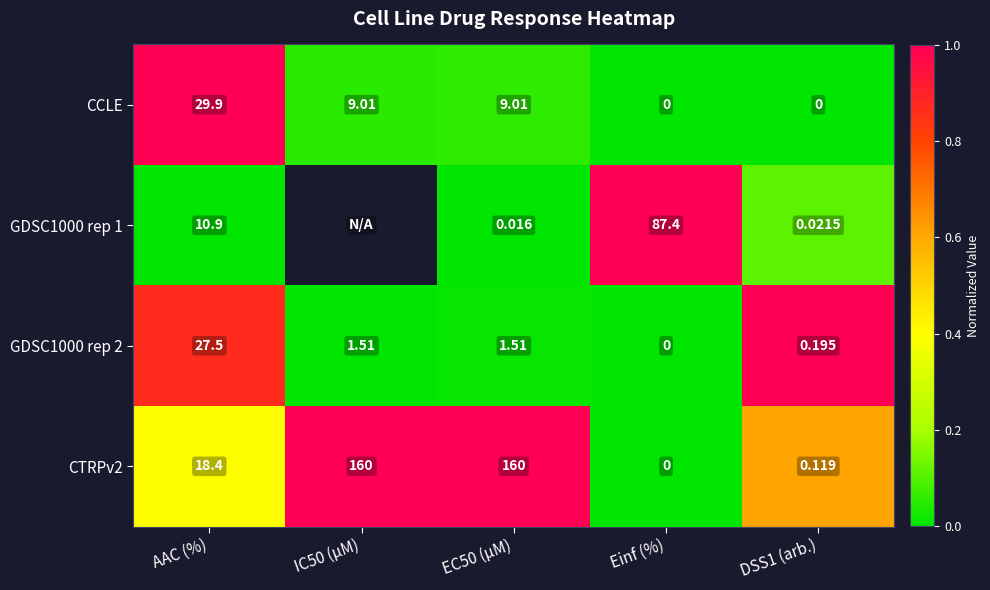

At which label does CTRPv2 first exceed 18?

AAC (%)